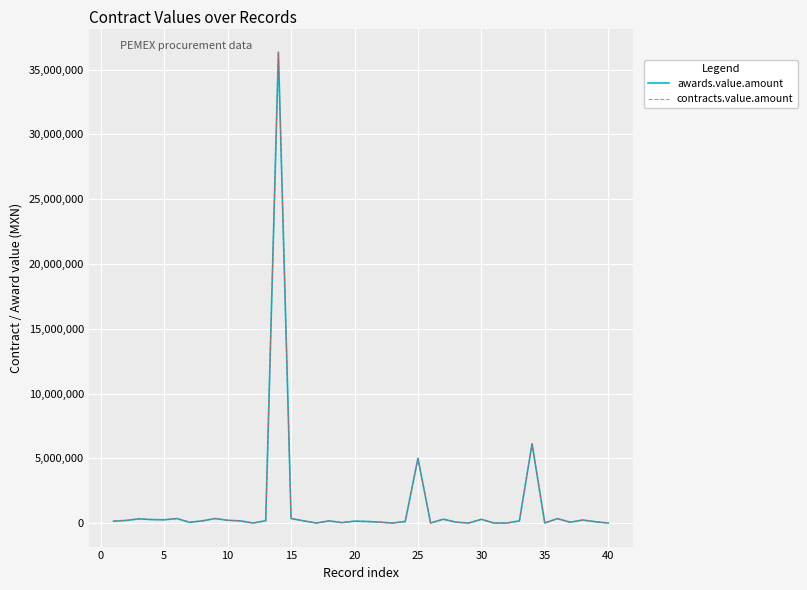

What is the difference between the maximum and minimum values in the awards.value.amount series?

36347156.8